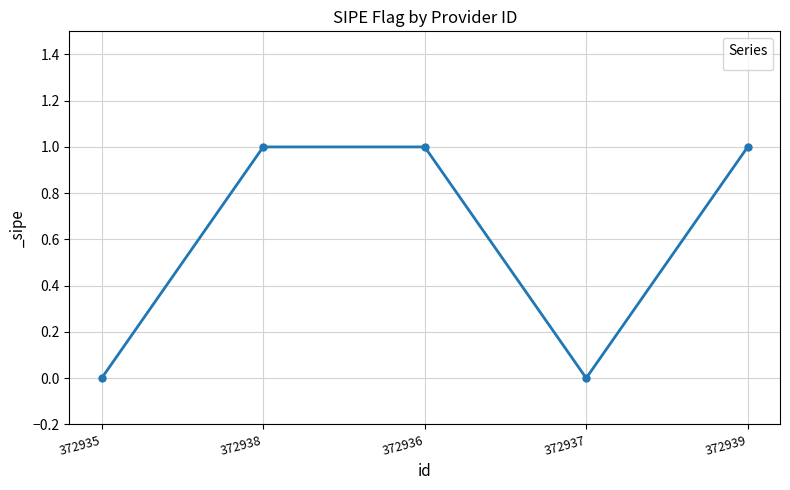

What is the change in value from 372938 to 372937?

-1